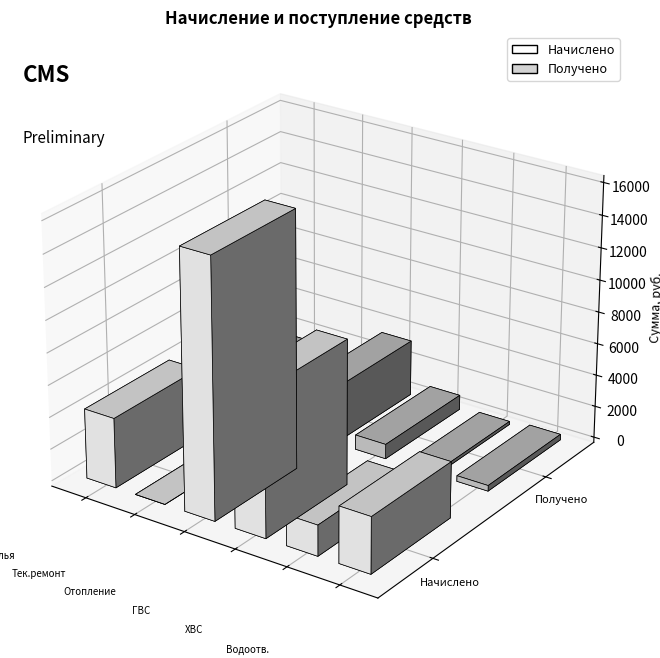

Which series has the widest spread of values?

Начислено